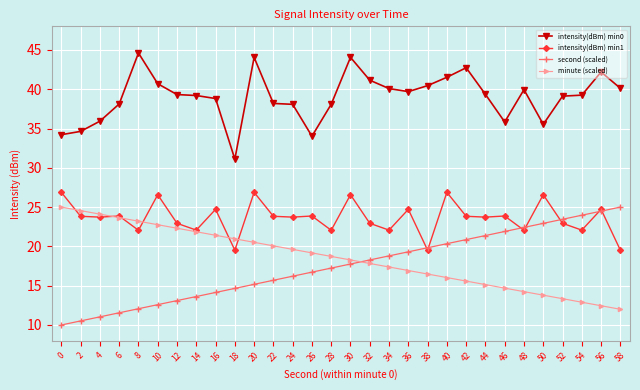

Between 10 and 50, which series saw the biggest shift?

second (scaled)